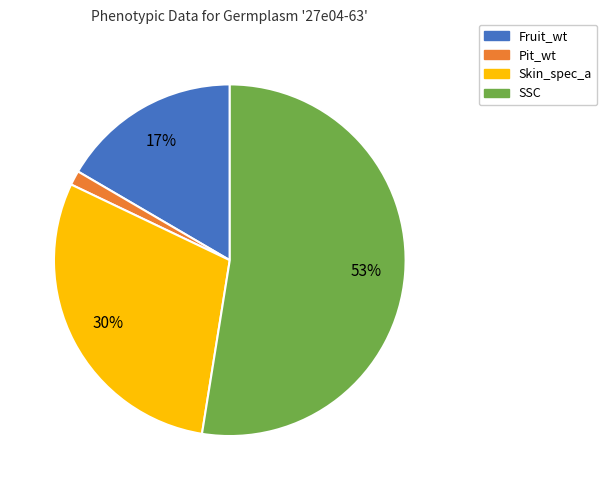

Combined, do Fruit_wt and Skin_spec_a account for over 50%?

No